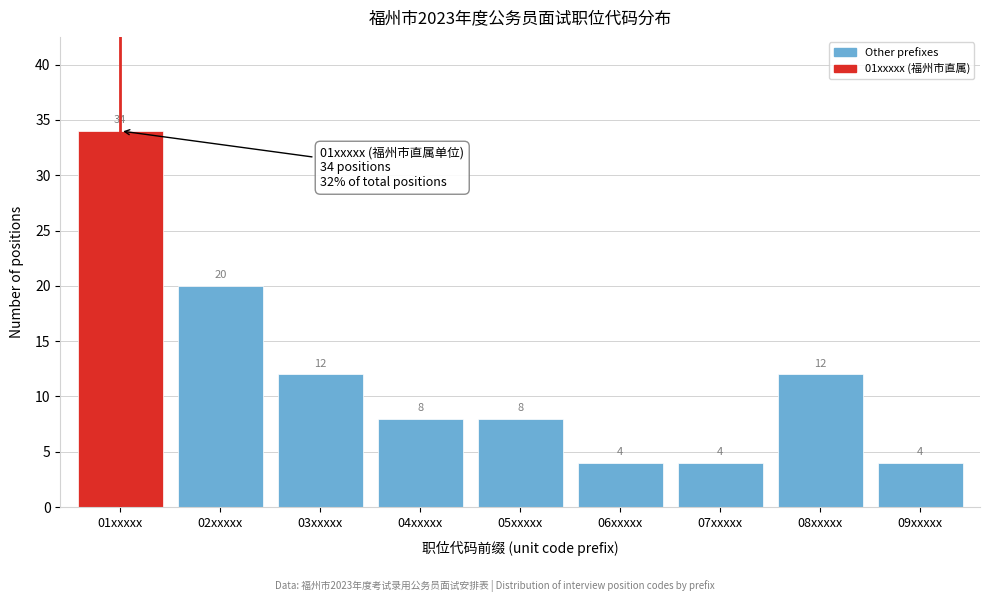

Reading left to right, transcribe all the data shown in this chart.

34	20	12	8	8	4	4	12	4